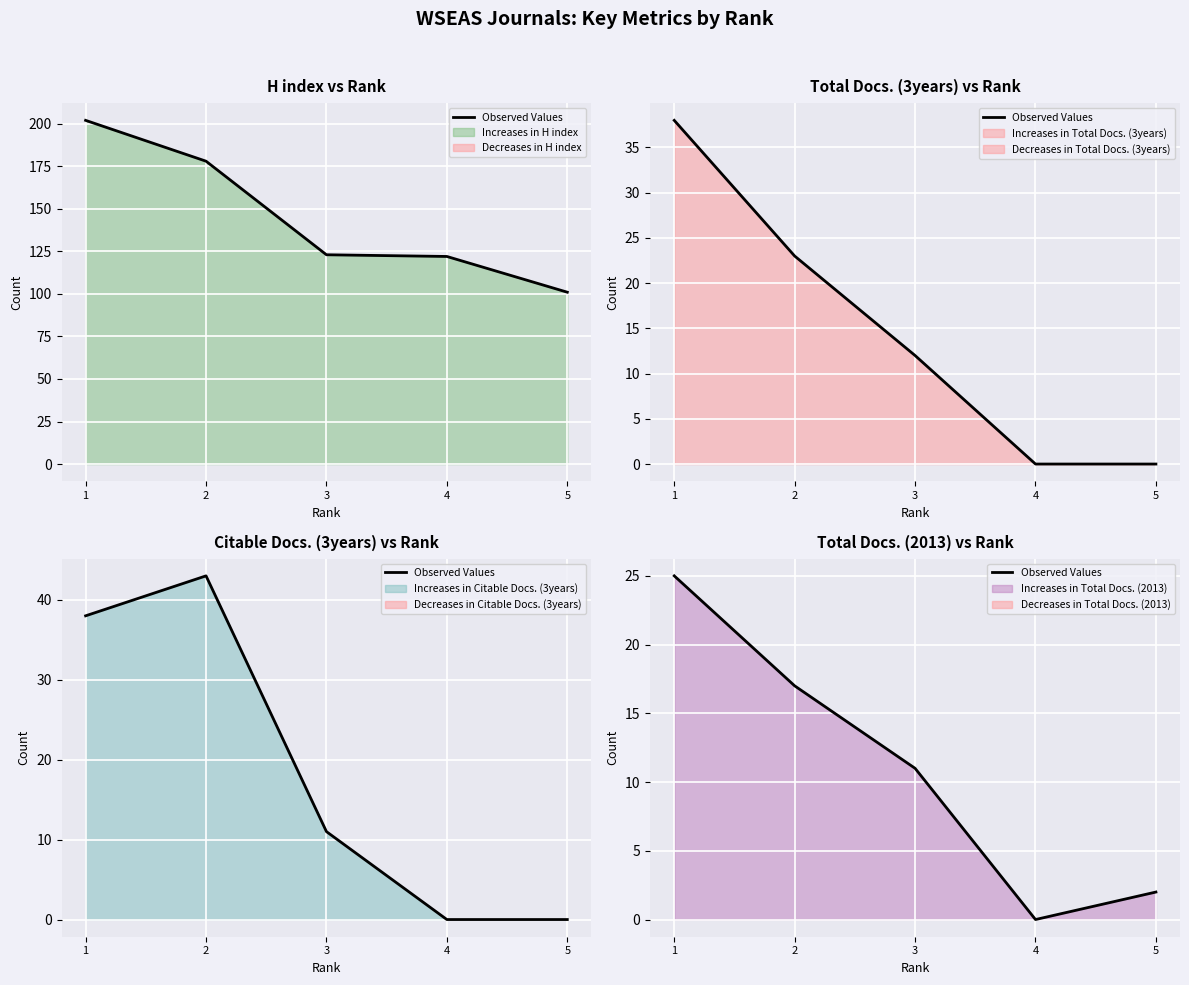

What is the sum of the values at 4 and 3?

11